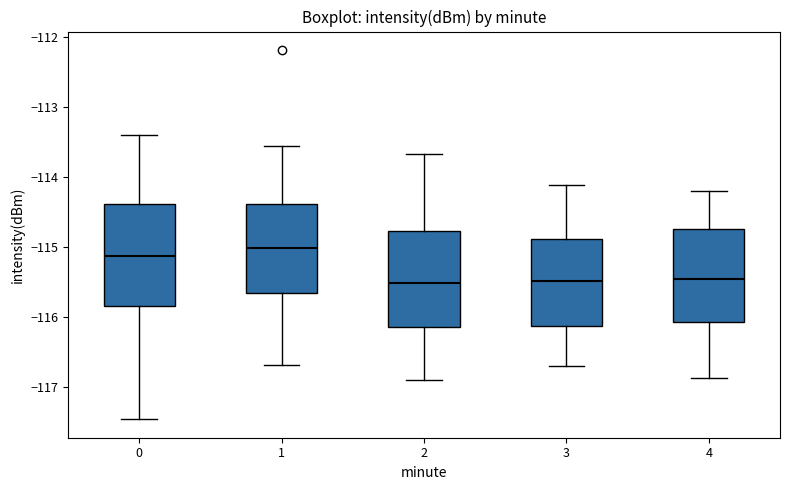

Which box has the highest median line?

1